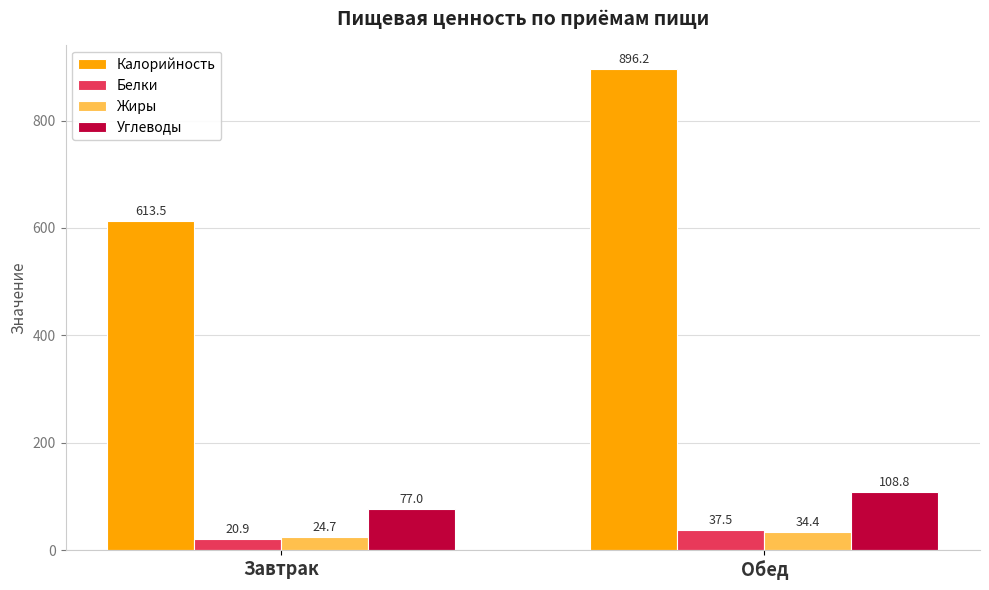

How many values in the Углеводы series exceed 108?

1